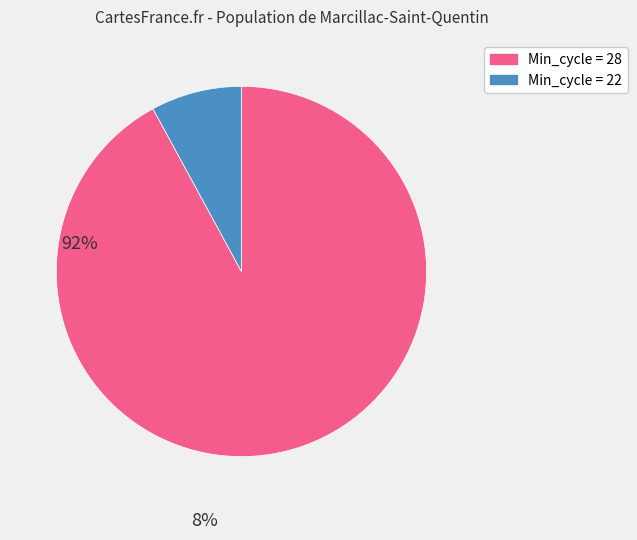

Is there a majority slice in this chart?

Yes